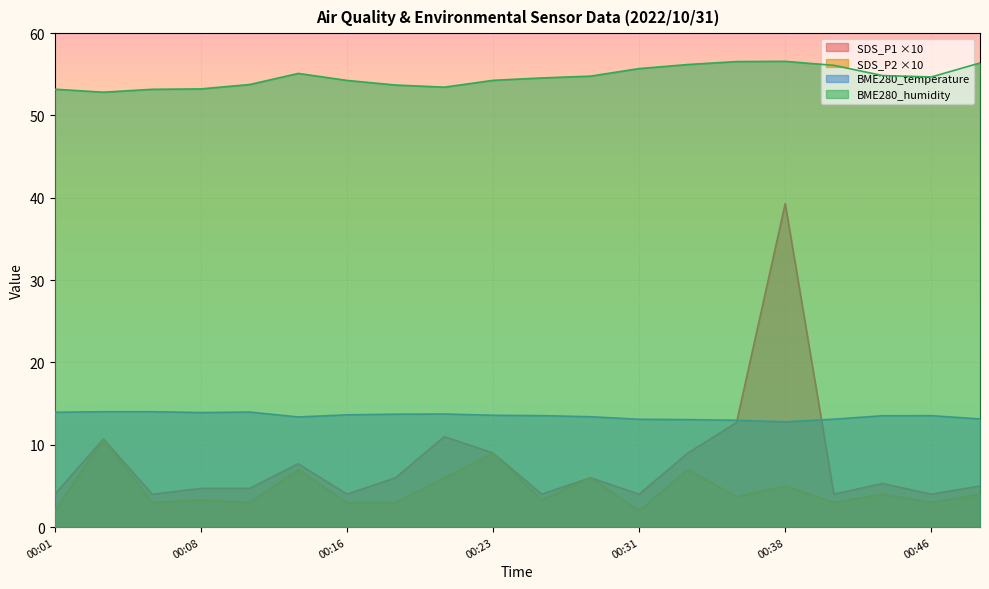

Reading left to right, extract all data points from this chart.

SDS_P1: 00:01=4.0	00:03=10.7	00:06=4.0	00:08=4.7	00:11=4.7	00:13=7.7	00:16=4.0	00:18=6.0	00:21=11.0	00:23=9.0	00:26=4.0	00:28=6.0	00:31=4.0	00:33=9.0	00:36=12.7	00:38=39.3	00:41=4.0	00:43=5.3	00:46=4.0	00:48=5.0
SDS_P2: 00:01=2.0	00:03=10.7	00:06=3.0	00:08=3.3	00:11=3.0	00:13=7.0	00:16=3.0	00:18=3.0	00:21=6.0	00:23=9.0	00:26=3.3	00:28=6.0	00:31=2.0	00:33=7.0	00:36=3.7	00:38=5.0	00:41=3.0	00:43=4.0	00:46=3.0	00:48=4.0
BME280_temperature: 00:01=13.9	00:03=14.0	00:06=14.0	00:08=13.9	00:11=14.0	00:13=13.4	00:16=13.6	00:18=13.7	00:21=13.7	00:23=13.6	00:26=13.5	00:28=13.4	00:31=13.1	00:33=13.1	00:36=13.0	00:38=12.8	00:41=13.1	00:43=13.5	00:46=13.5	00:48=13.1
BME280_humidity: 00:01=53.2	00:03=52.8	00:06=53.2	00:08=53.2	00:11=53.8	00:13=55.1	00:16=54.3	00:18=53.7	00:21=53.4	00:23=54.3	00:26=54.6	00:28=54.8	00:31=55.7	00:33=56.2	00:36=56.5	00:38=56.6	00:41=56.1	00:43=54.9	00:46=54.7	00:48=56.4